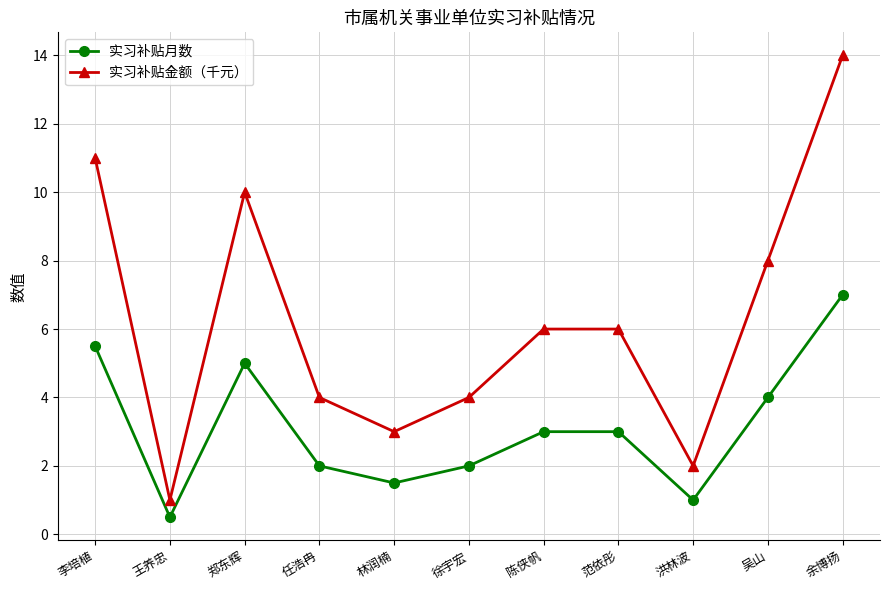

The value of 实习补贴金额（千元） at 郑东辉 is 5.4. True or false?

False